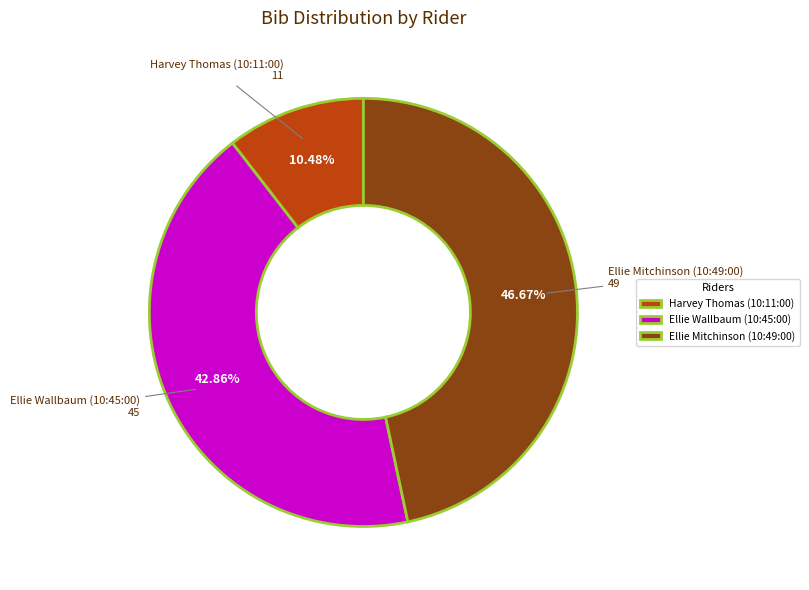

Which slice is the largest?

Ellie Mitchinson (10:49:00)